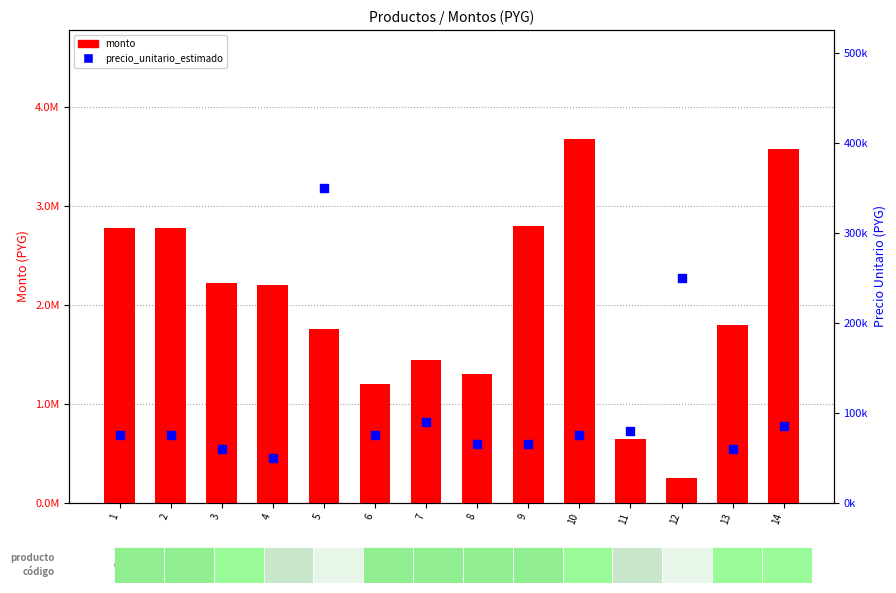

Is the value of precio_unitario_estimado at 14 greater than the value of monto at 4?

No